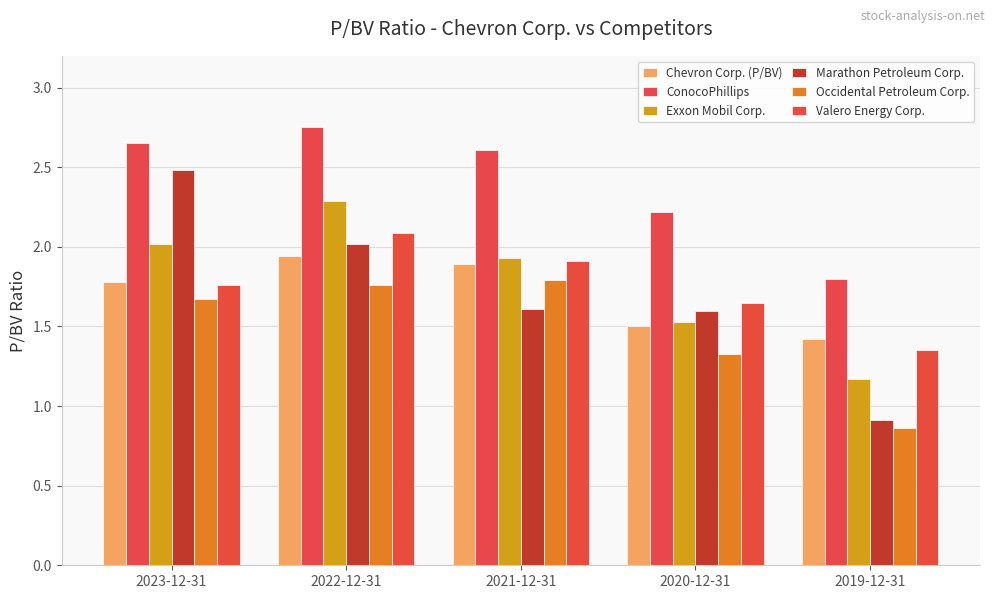

Does the chart contain any negative values?

No